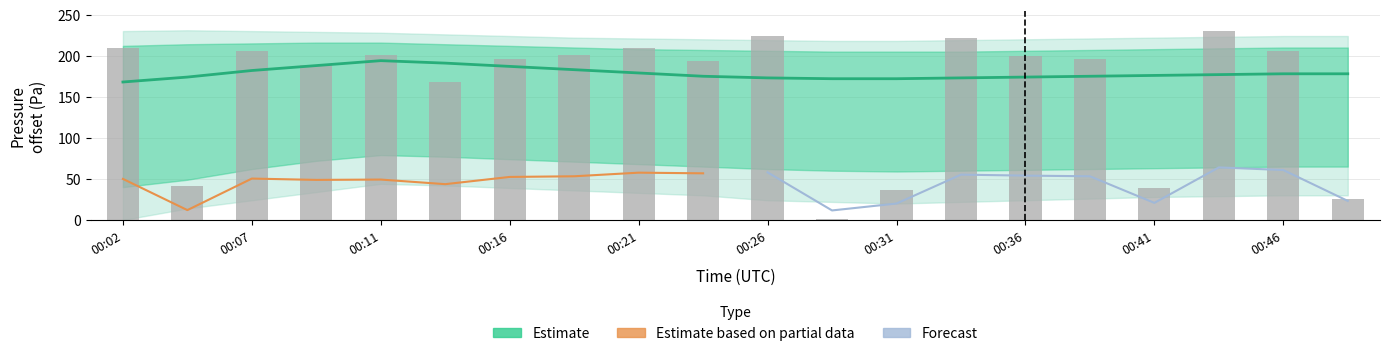

Which category has the lowest value across all series?

00:29